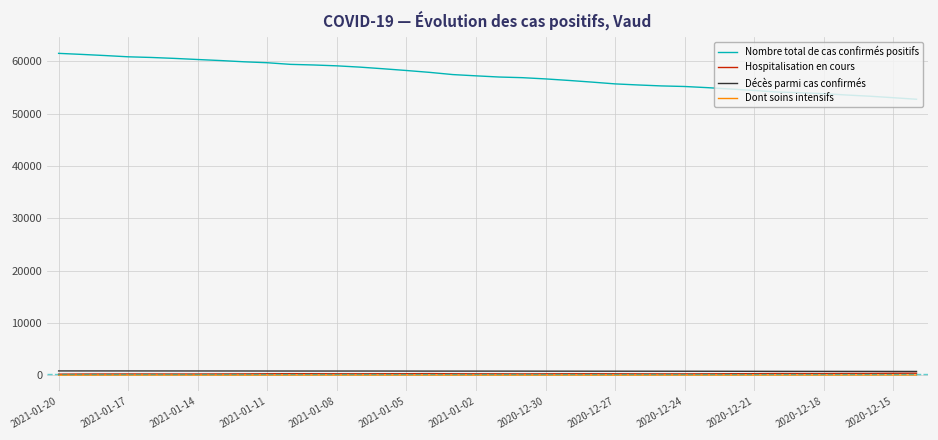

What is the greatest value displayed?

61485